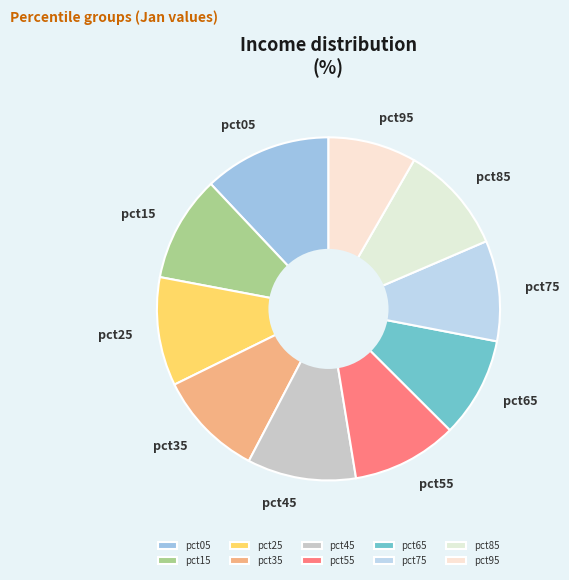

Does pct35 represent more than half of the total?

No